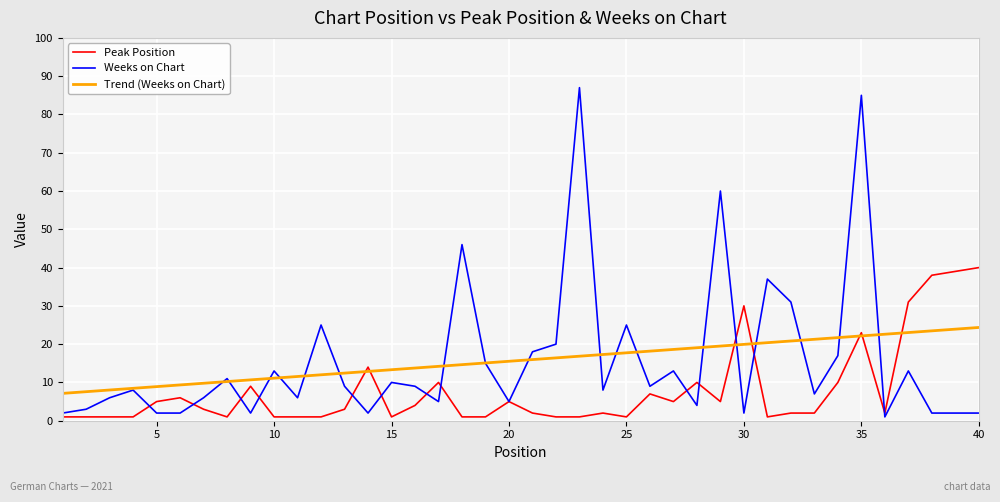

What is the maximum value for Trend (Weeks on Chart)?

24.4